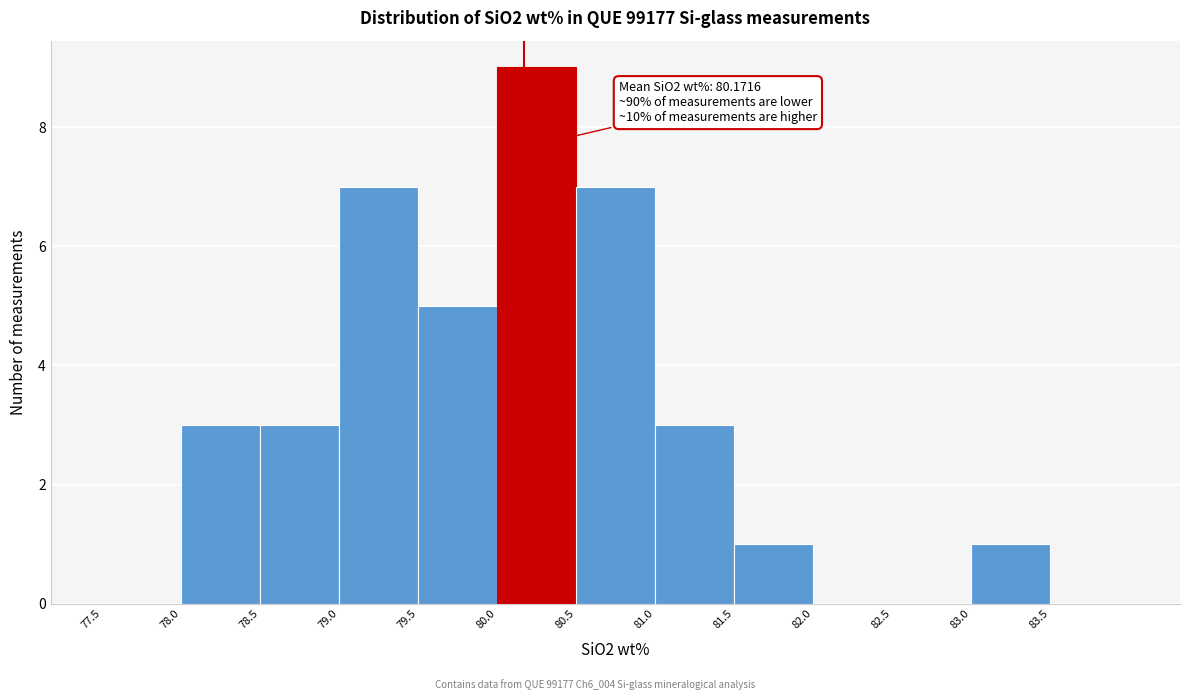

Which range on the x-axis has the tallest bar?

80.0 to 80.5